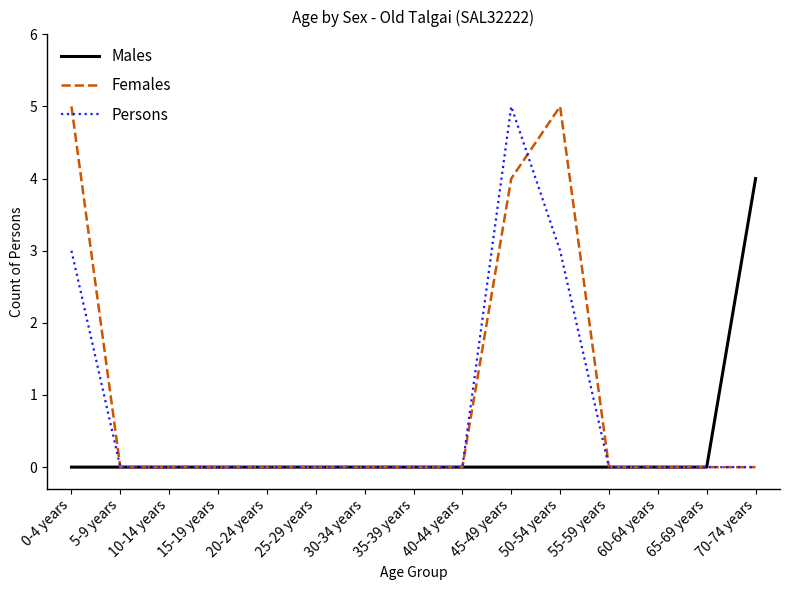

True or false: Persons has a value of 0 at 55-59 years.

True